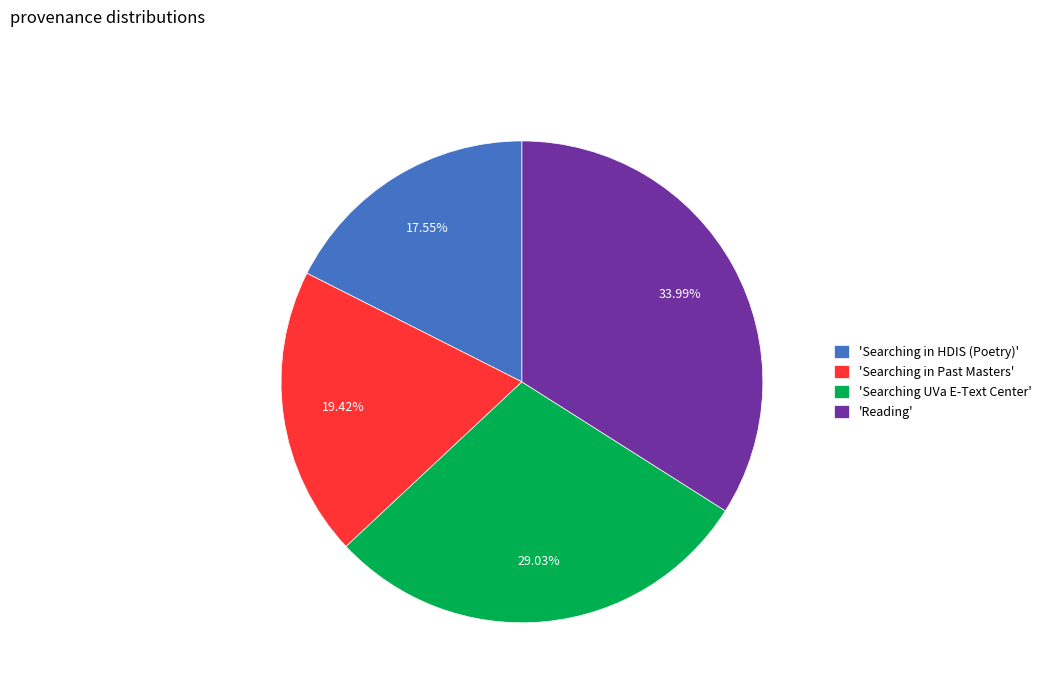

To the nearest percent, what is the average slice percentage?

25%